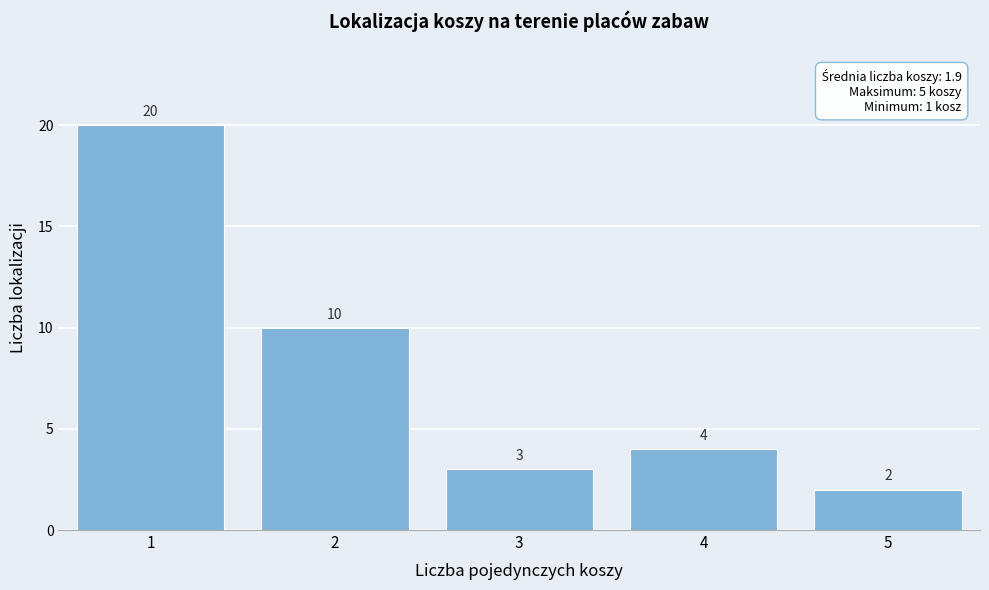

Reading right to left, list all the values displayed in this chart.

5=2	4=4	3=3	2=10	1=20